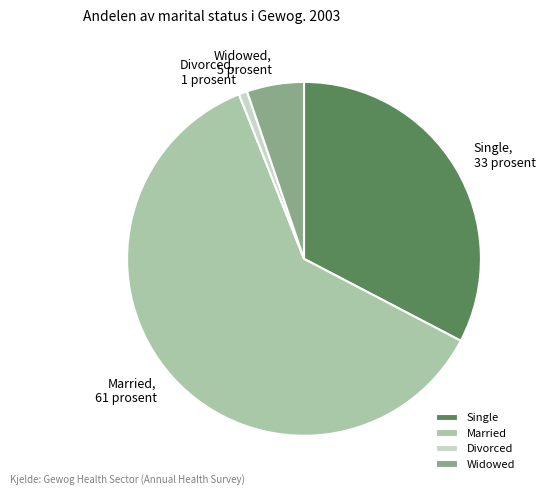

Is the sum of Single and Divorced greater than half?

No